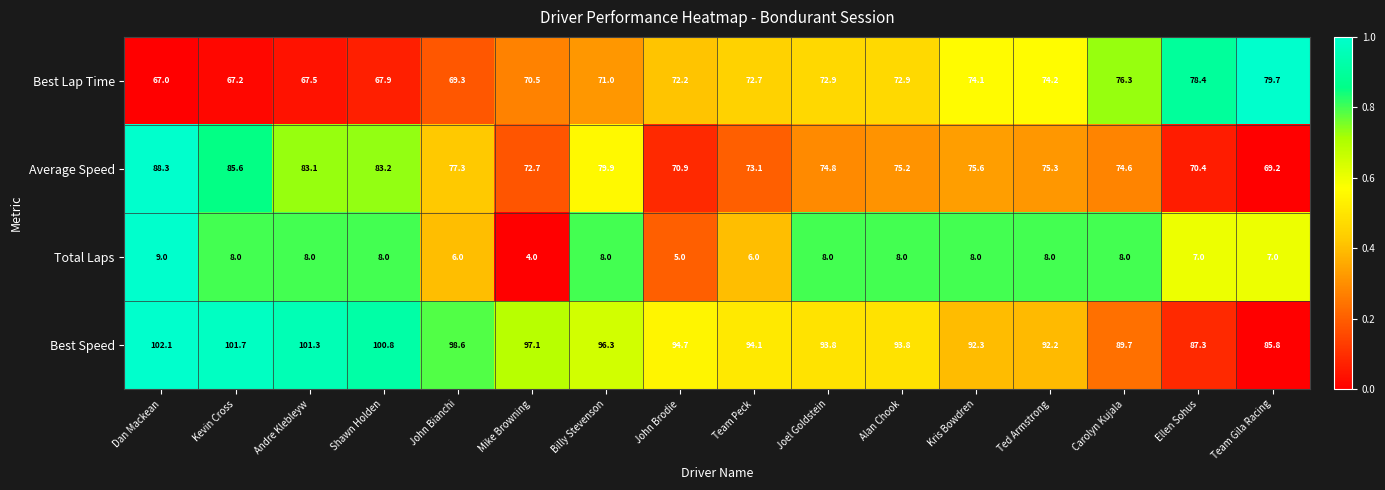

What is the sum of all Average Speed values?

1229.2